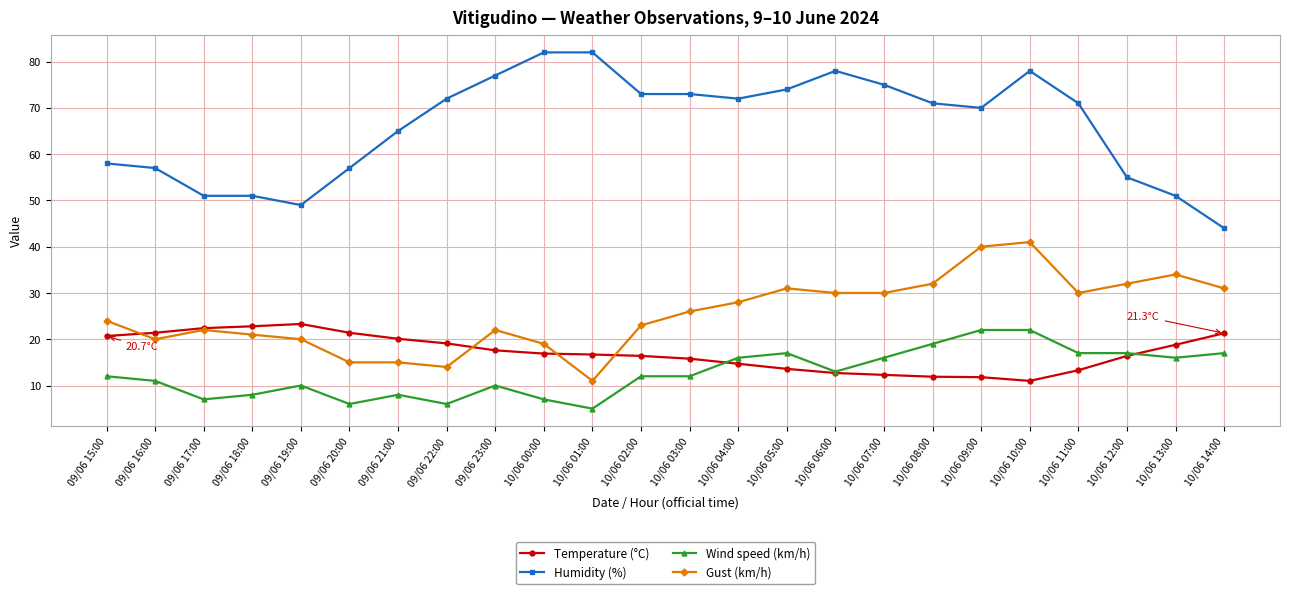

True or false: Humidity (%) and Wind speed (km/h) intersect in this chart.

False